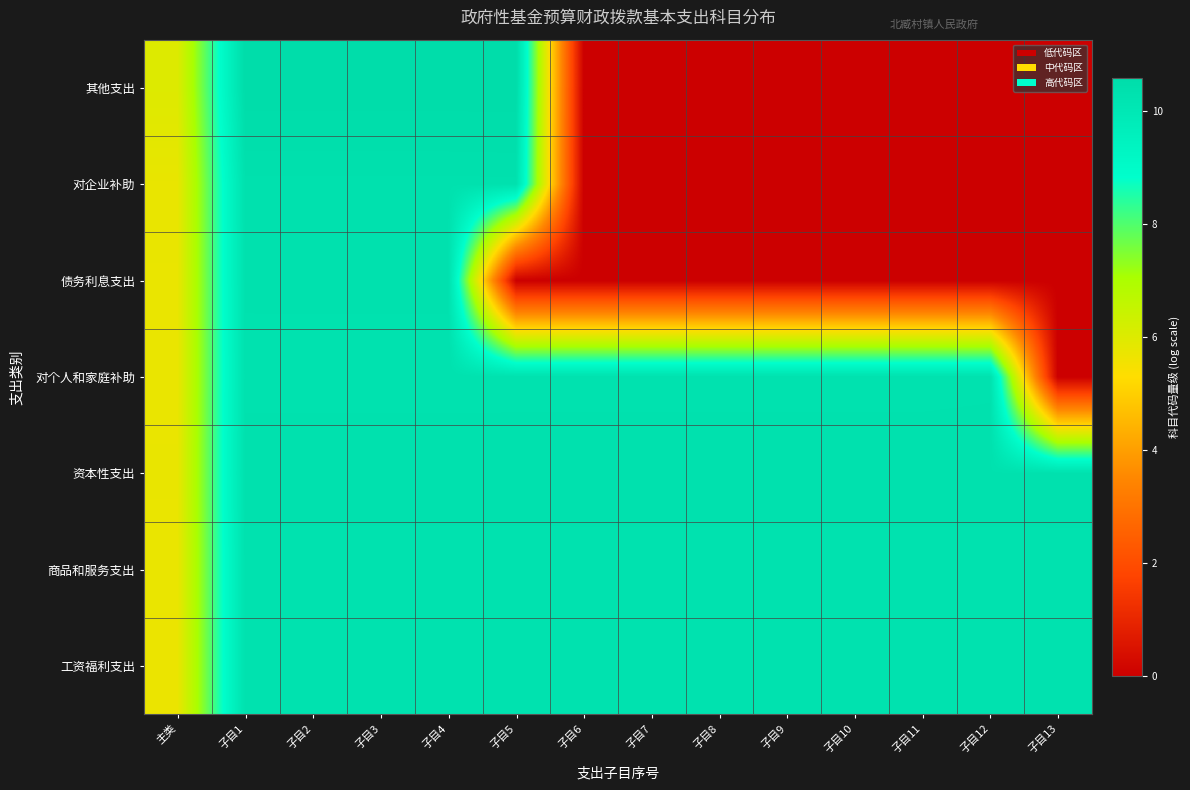

At which category is the sum across all series the highest?

子目4